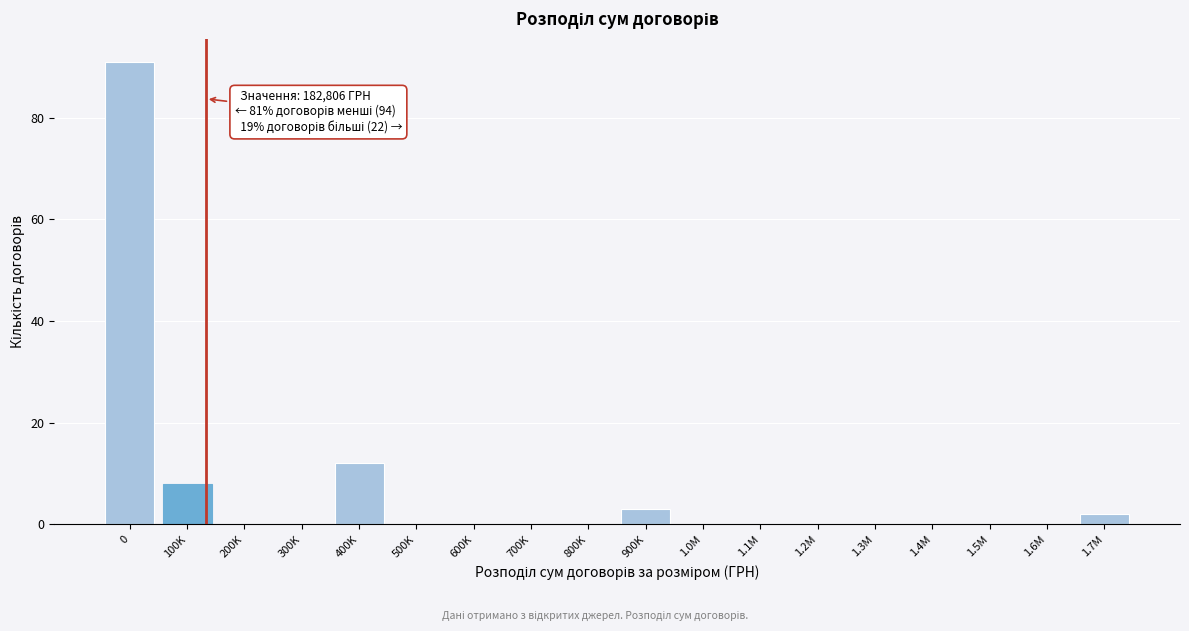

Reading left to right, transcribe all the data shown in this chart.

0=91	100K=8	200K=0	300K=0	400K=12	500K=0	600K=0	700K=0	800K=0	900K=3	1.0M=0	1.1M=0	1.2M=0	1.3M=0	1.4M=0	1.5M=0	1.6M=0	1.7M=2